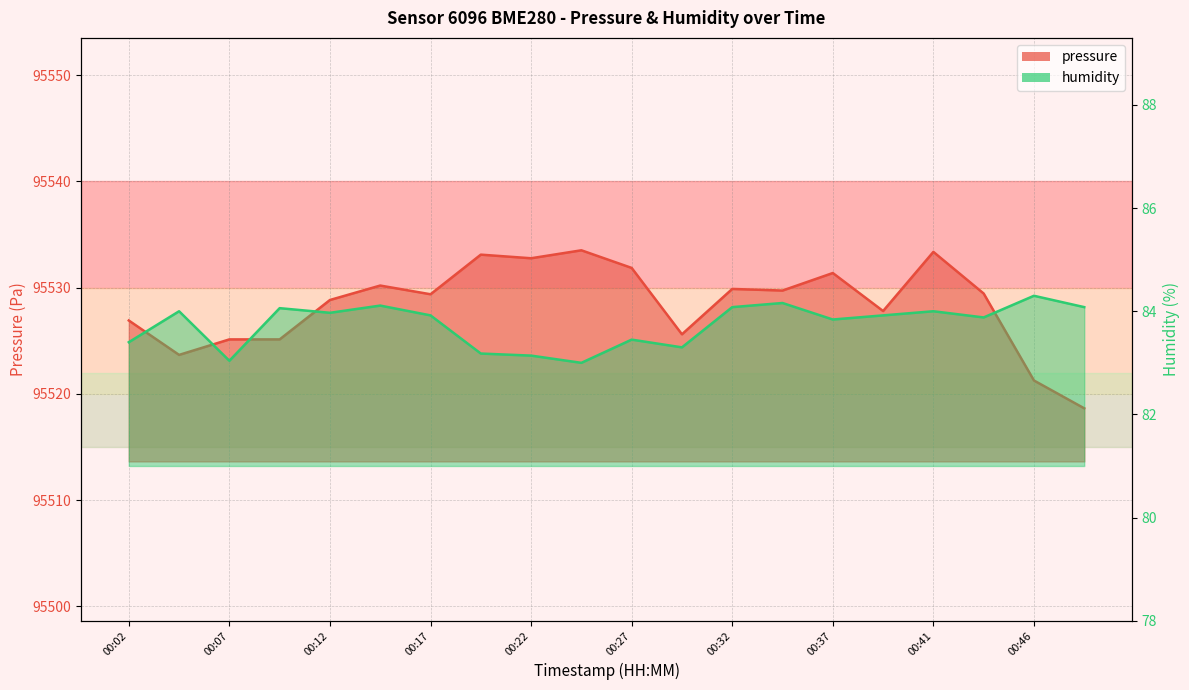

What is the value of the pressure point at the 6th from the left?

95530.2